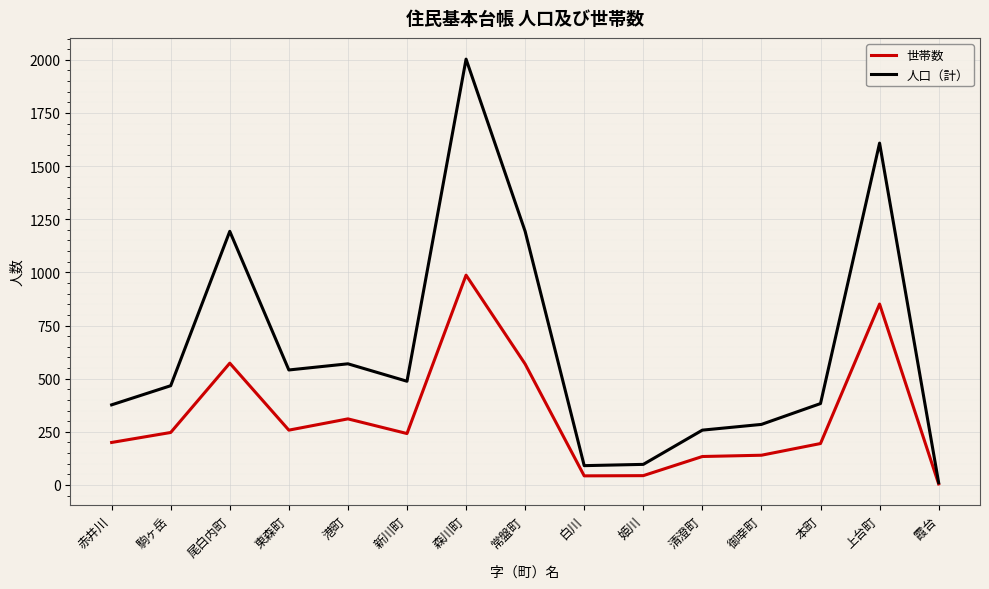

Rank the series by their maximum value, from lowest to highest.

世帯数, 人口（計）